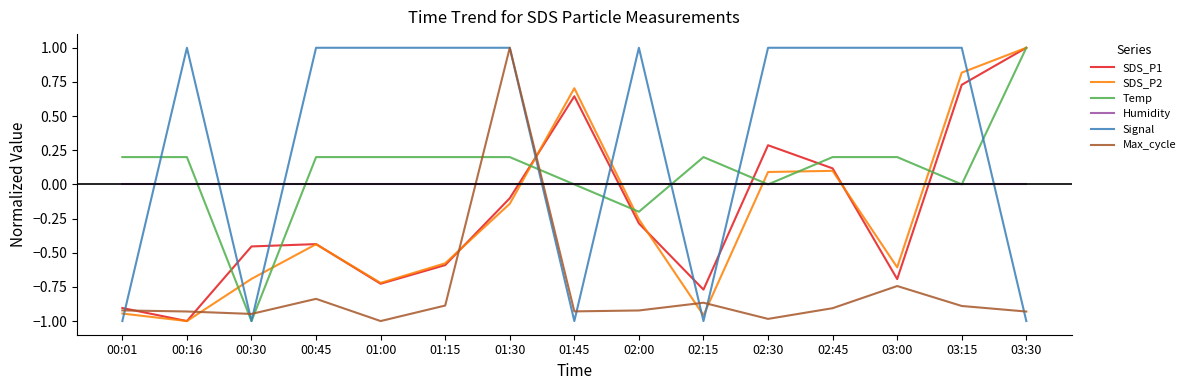

True or false: SDS_P1 and SDS_P2 cross at least once.

True